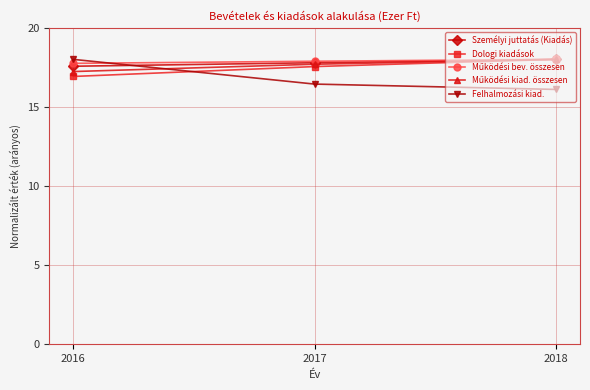

Is it true that Felhalmozási kiad. equals 16.1 at 2018?

True